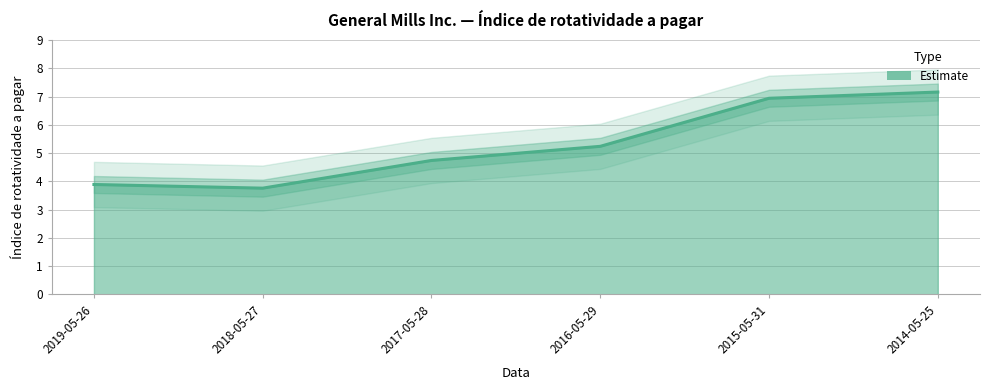

The value at 2016-05-29 is 5.2. True or false?

True